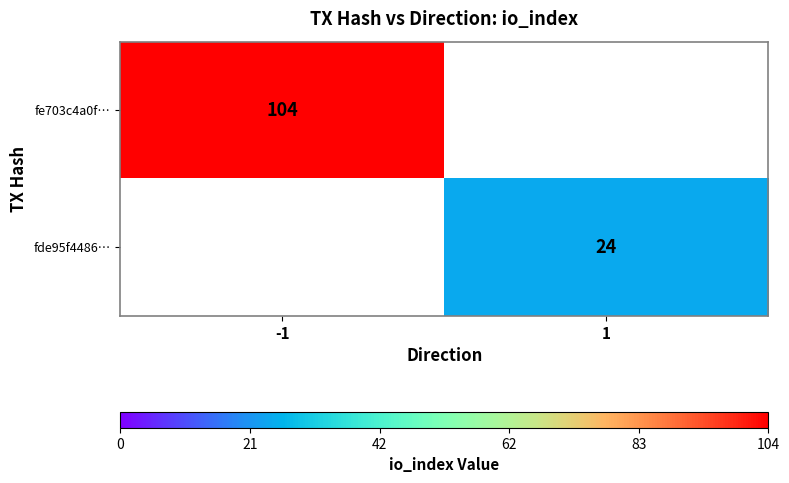

Which label corresponds to the largest value in the chart?

-1